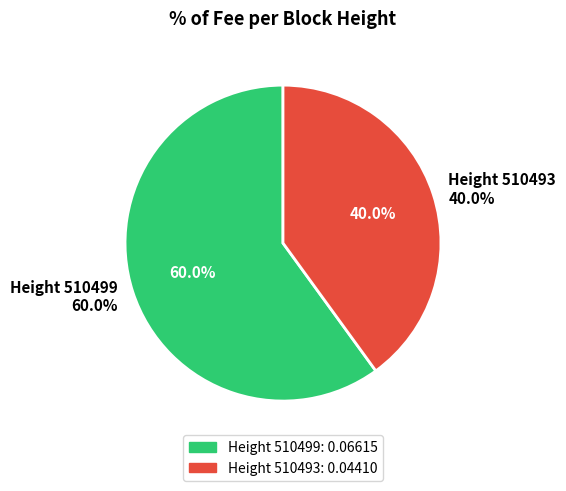

To the nearest percent, what portion does 510499 represent?

60%